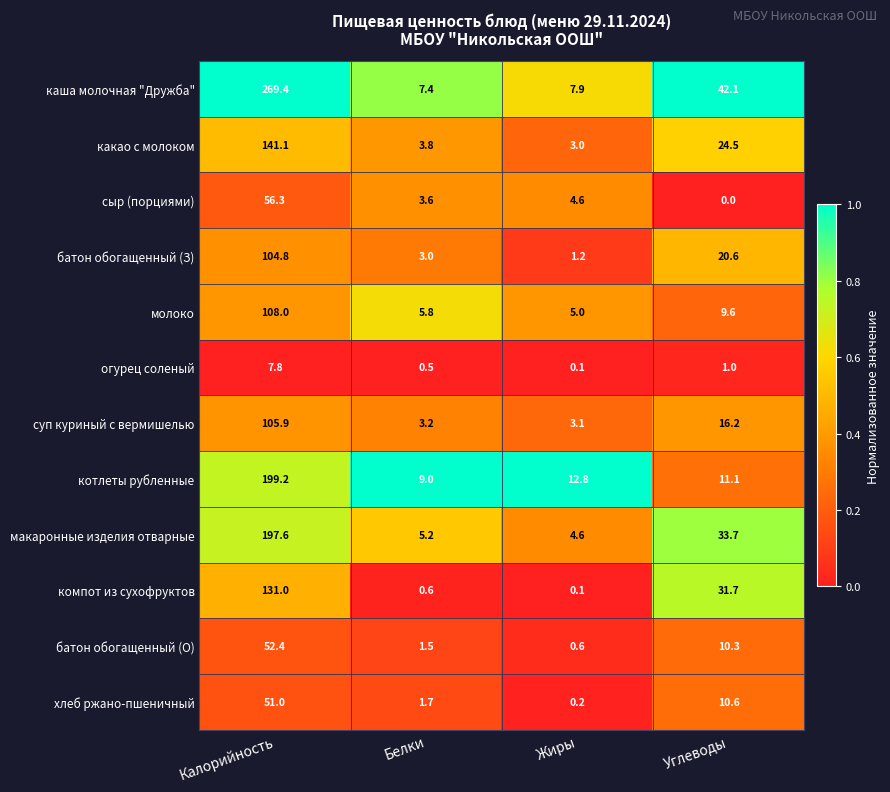

Rank the series at Белки from highest to lowest value.

котлеты рубленные, каша молочная "Дружба", молоко, макаронные изделия отварные, какао с молоком, сыр (порциями), суп куриный с вермишелью, батон обогащенный (З), хлеб ржано-пшеничный, батон обогащенный (О), компот из сухофруктов, огурец соленый